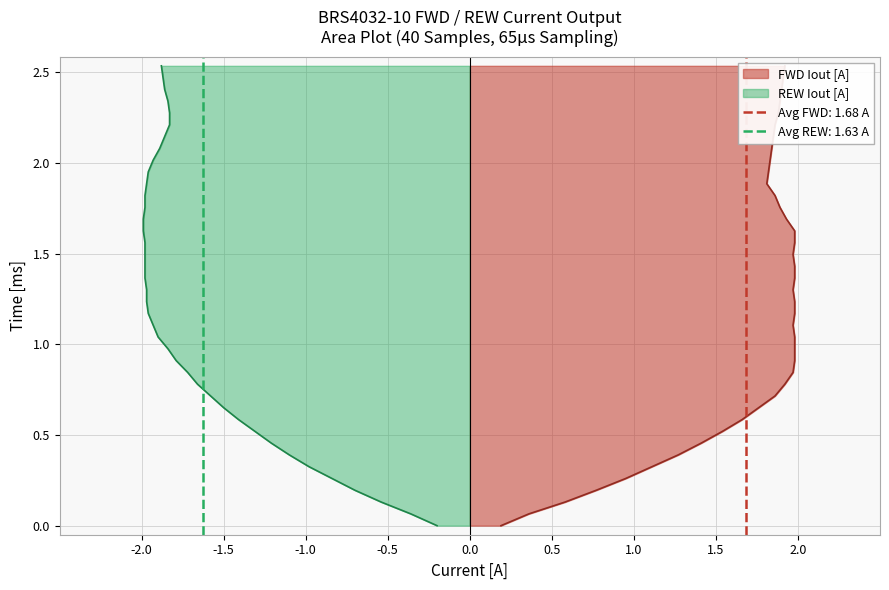

In FWD Iout [A], how many points are lower than both neighbors (excluding endpoints)?

4